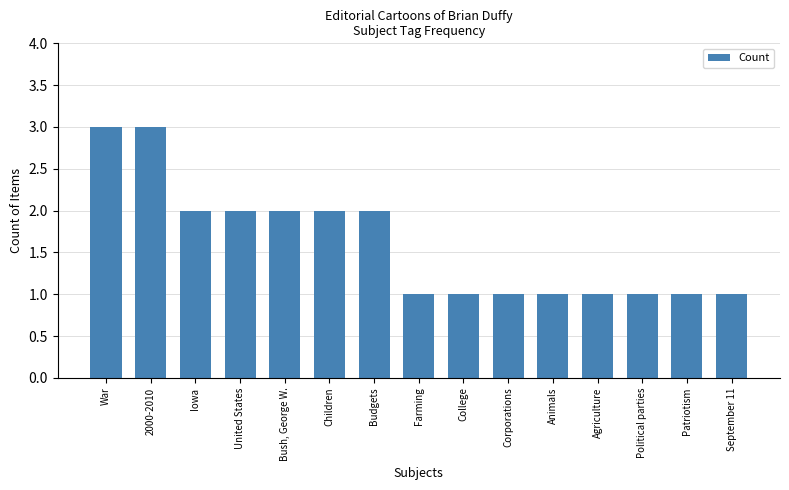

Are the bars grouped side by side (vs. stacked)?

No